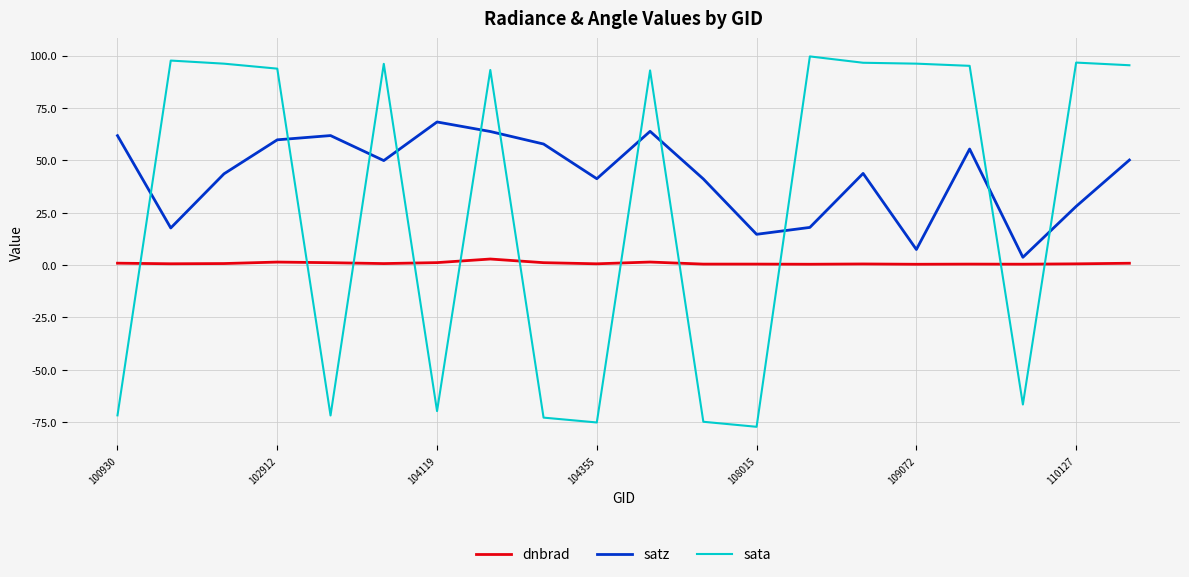

Which series has the largest range (max minus min)?

sata